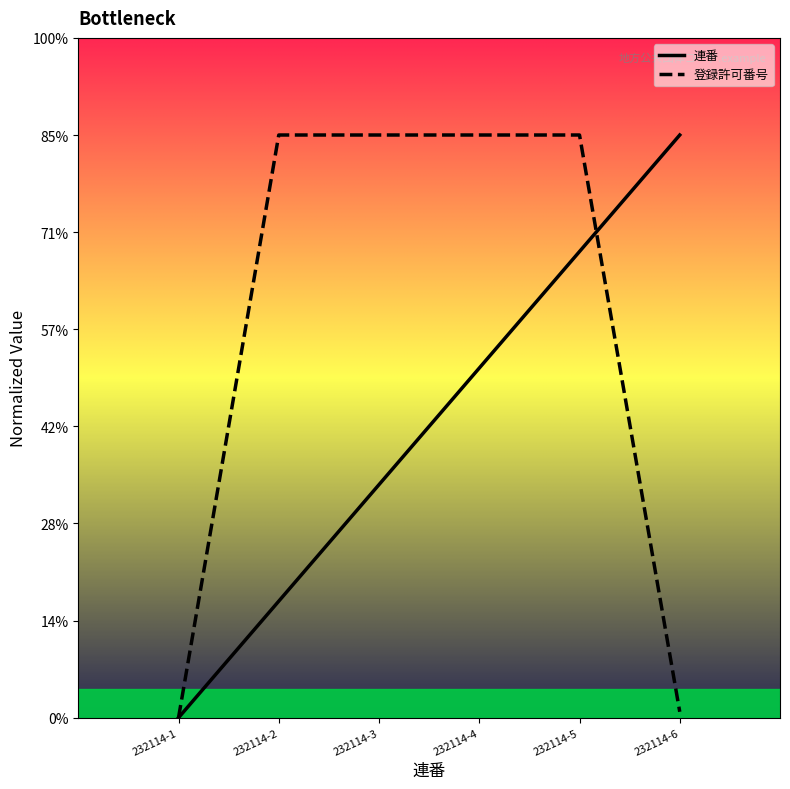

Does the chart have visible grid lines?

No